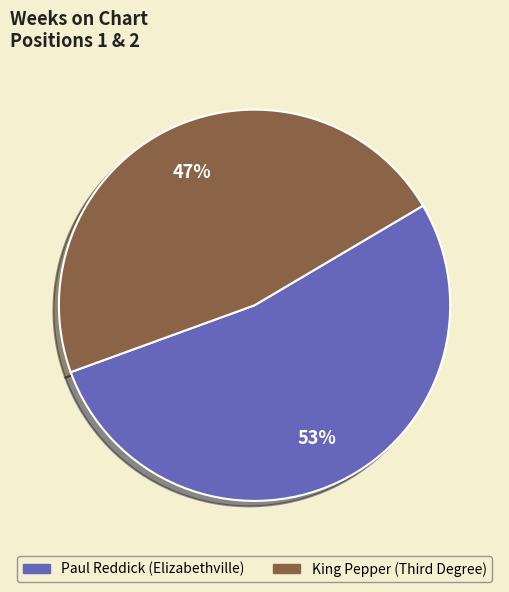

To the nearest percent, what percentage of the pie is Paul Reddick (Elizabethville)?

53%